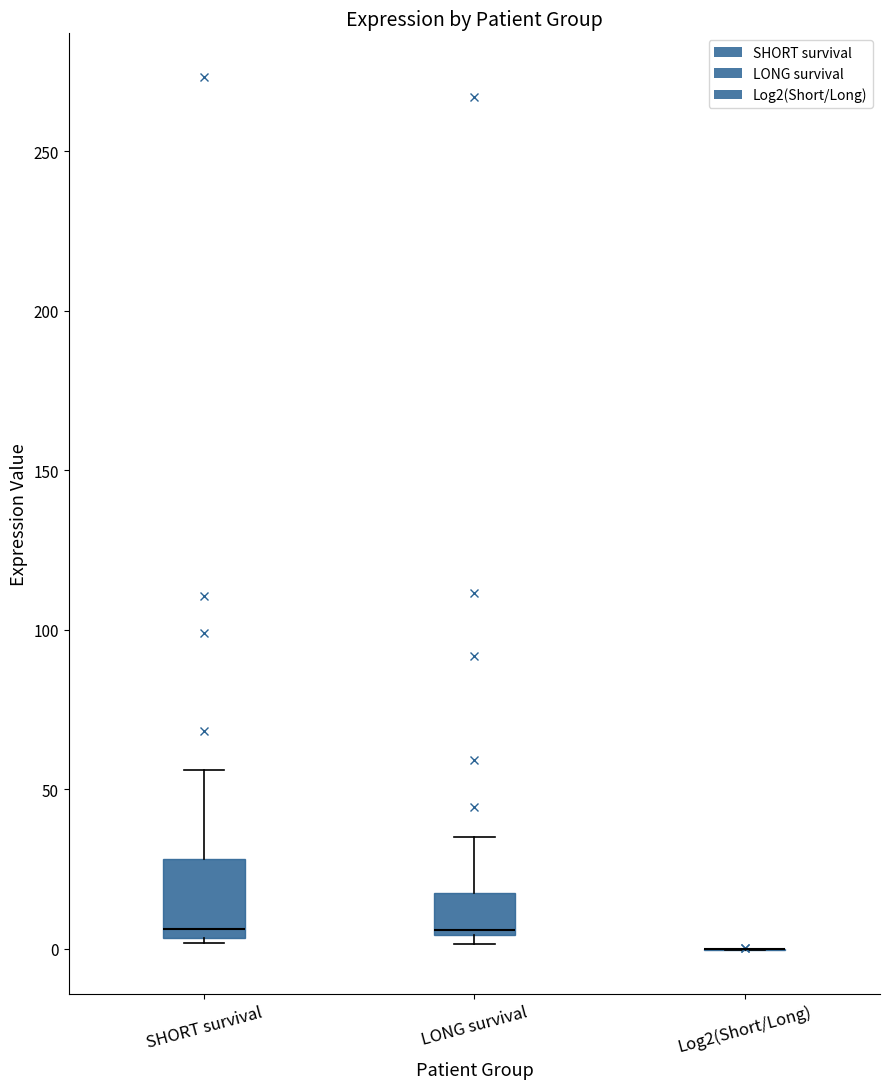

Reading left to right, transcribe this box plot: for each box, give where its median line is, the range the box spans, and where its two whiskers end, as read against the y-axis. The values are not printed on the chart, so give them approximately, as read against the axis.

SHORT survival: median 5 (just above the box's lower edge), box 5 to 30, whiskers 0 to 55
LONG survival: median 5, box 5 to 15, whiskers 0 to 35
Log2(Short/Long): box collapsed to a line at 0, whiskers 0 to 0